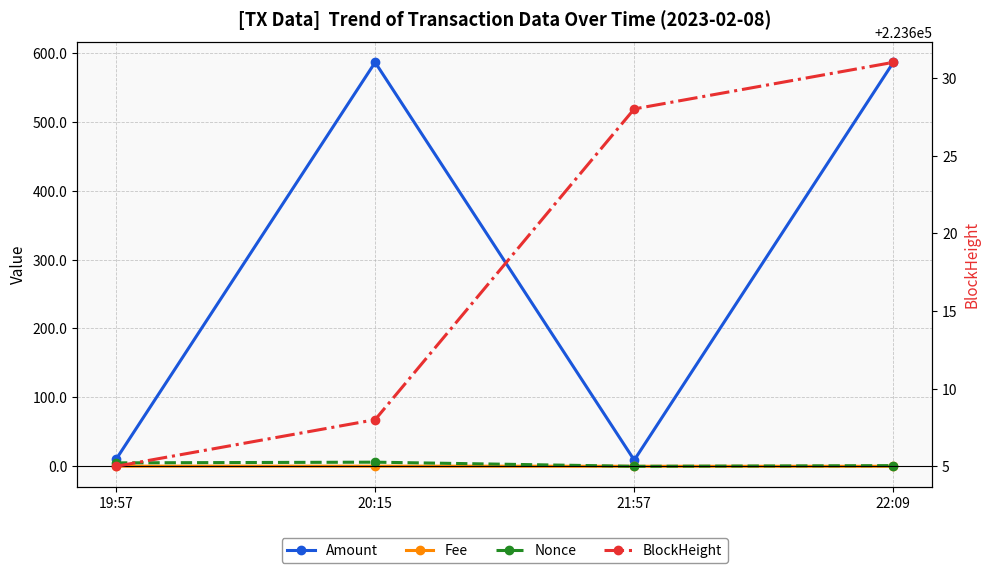

What is the difference between the highest and lowest values at 21:57?

223628.0